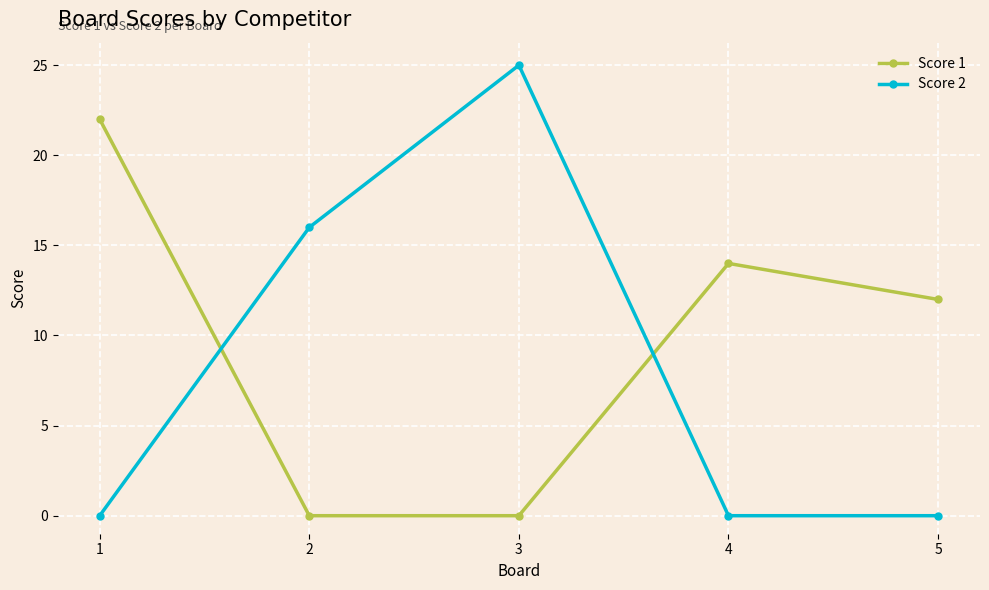

What is the spread (max minus min) of values at 2?

16